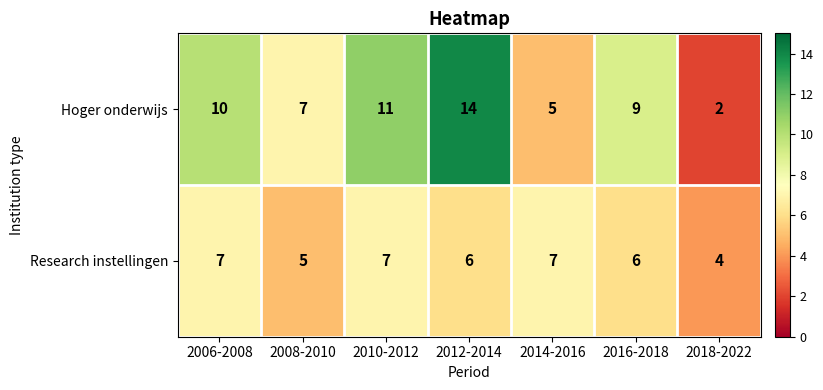

At which label is Research instellingen closest to 5?

2008-2010